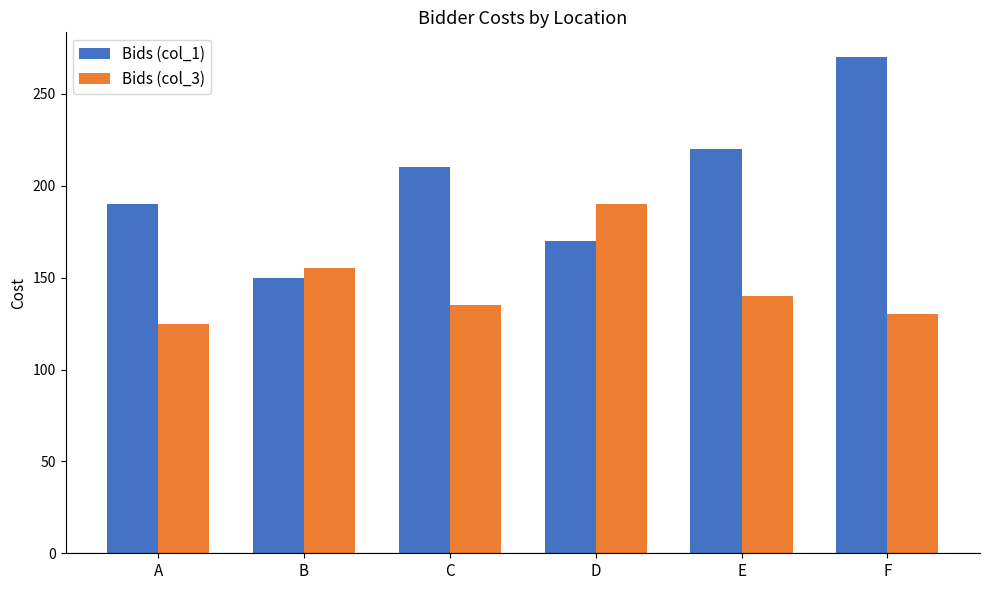

Reading left to right, list all the values displayed in this chart.

Bids (col_1): 190	150	210	170	220	270
Bids (col_3): 125	155	135	190	140	130